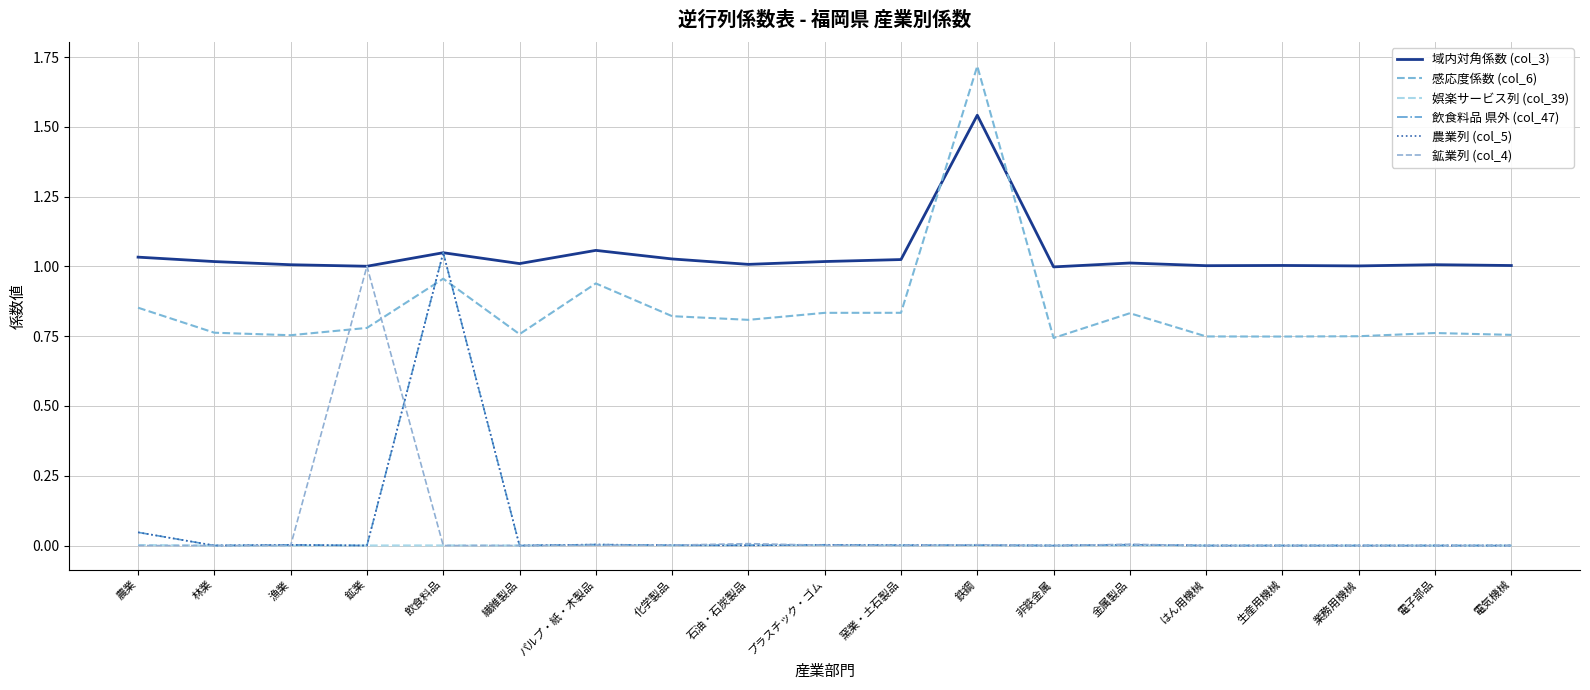

What position from the right is 鉱業?

16